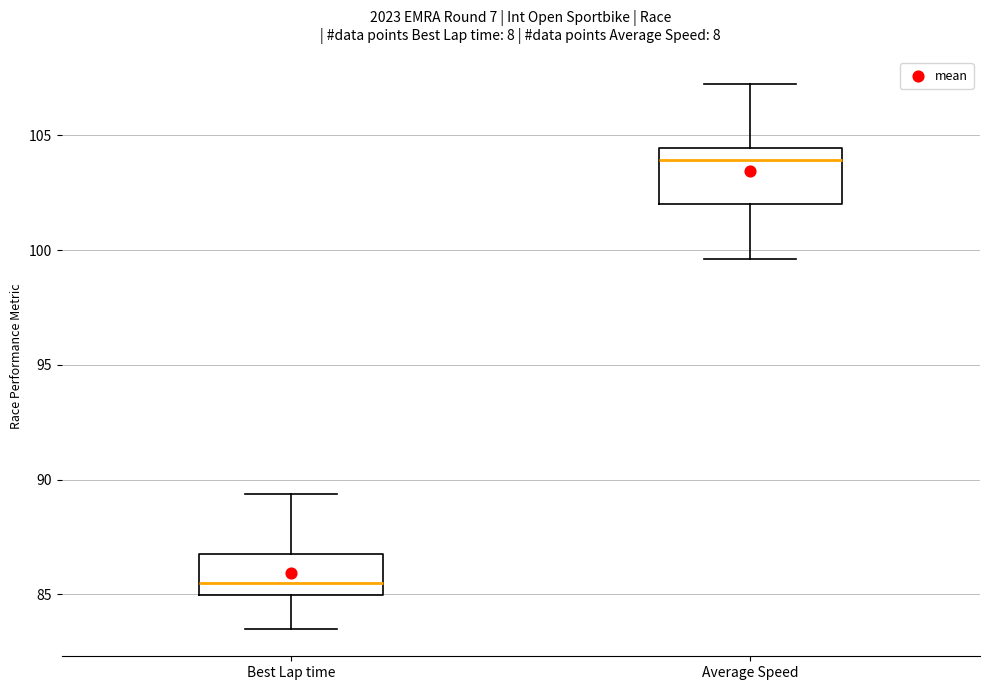

Comparing the boxes themselves (not the whiskers), which one is the tallest?

Average Speed